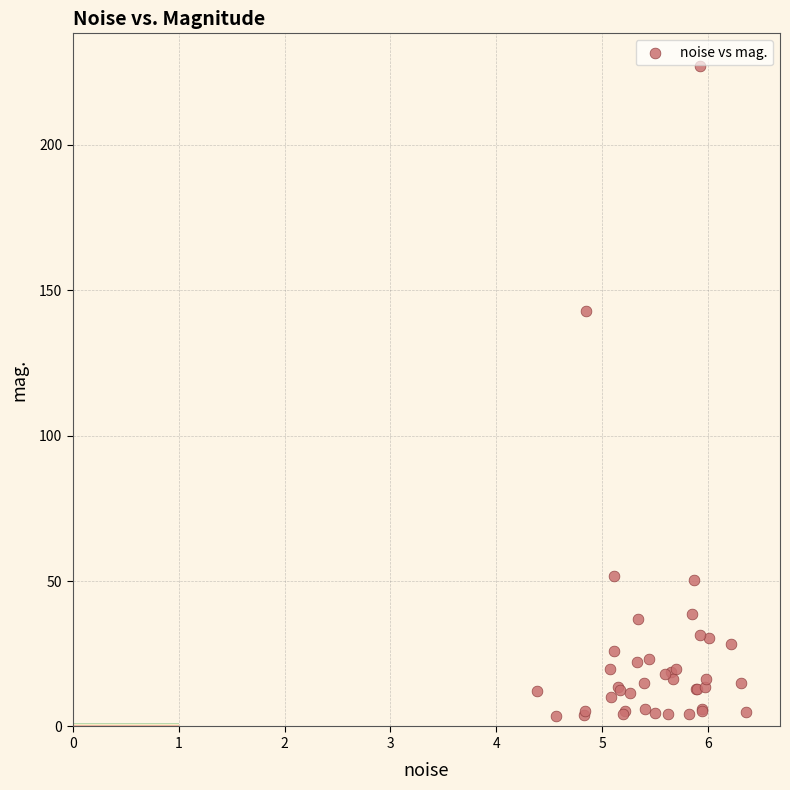

What Y value in the scatter plot is closest to 115?

143.0